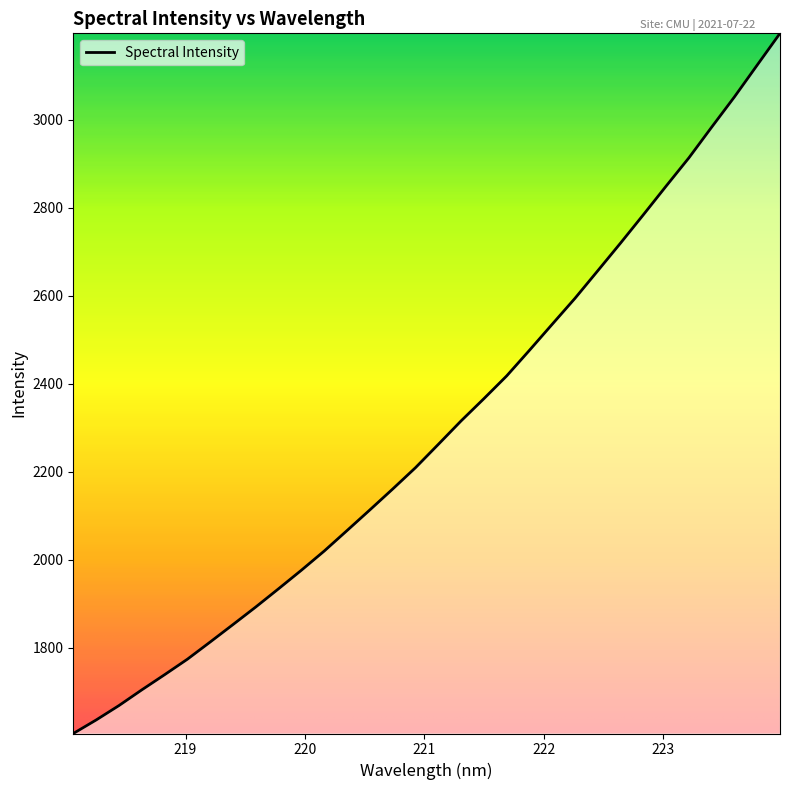

What is the smallest value displayed?

1604.5